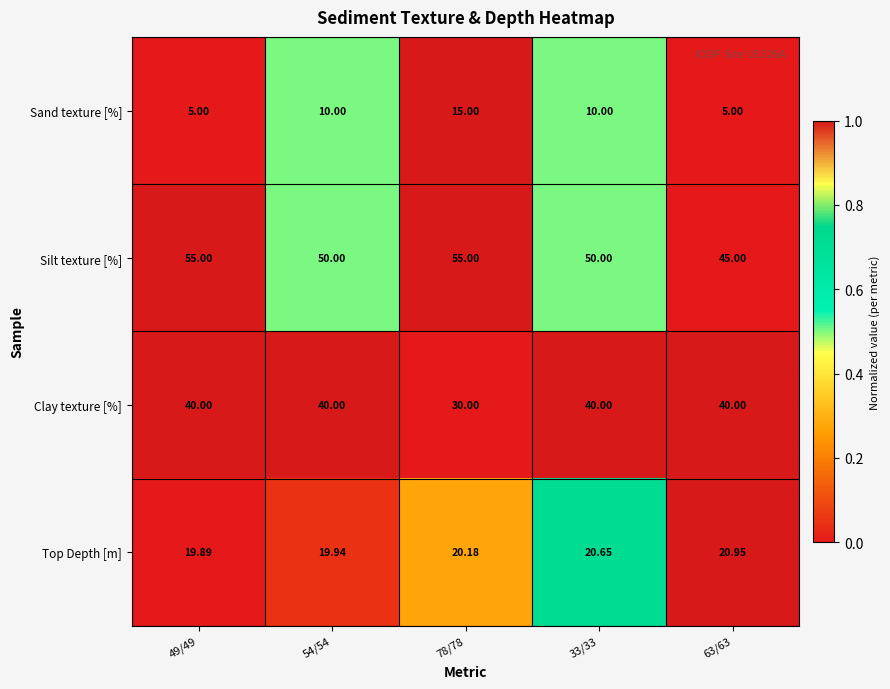

At 78/78, list the series in order from smallest to largest.

Sand texture [%], Top Depth [m], Clay texture [%], Silt texture [%]